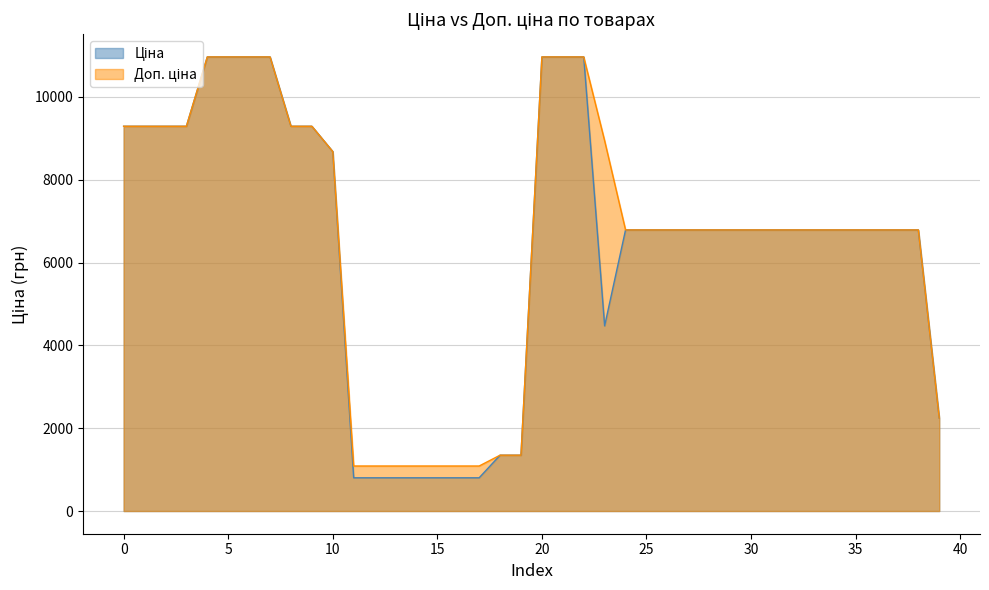

Reading left to right, list all the values displayed in this chart.

Ціна: 9290.5	9290.5	9290.5	9290.5	10964.4	10964.4	10964.4	10964.4	9290.5	9290.5	8679.5	802.1	802.1	802.1	802.1	802.1	802.1	802.1	1347.9	1347.9	10964.4	10964.4	10964.4	4470.6	6787.1	6787.1	6787.1	6787.1	6787.1	6787.1	6787.1	6787.1	6787.1	6787.1	6787.1	6787.1	6787.1	6787.1	6787.1	2245.9
Доп. ціна: 9290.5	9290.5	9290.5	9290.5	10964.4	10964.4	10964.4	10964.4	9290.5	9290.5	8679.5	1087.0	1087.0	1087.0	1087.0	1087.0	1087.0	1087.0	1348.0	1348.0	10964.4	10964.4	10964.4	8941.2	6787.1	6787.1	6787.1	6787.1	6787.1	6787.1	6787.1	6787.1	6787.1	6787.1	6787.1	6787.1	6787.1	6787.1	6787.1	2246.0